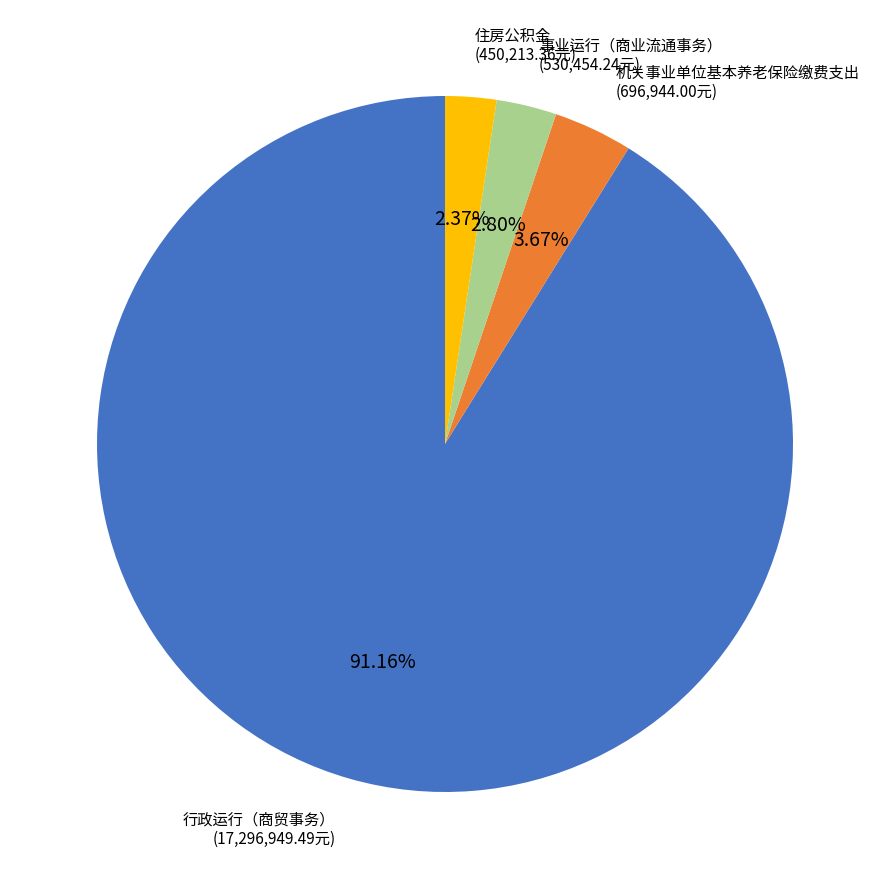

How many slices are in this pie chart?

4